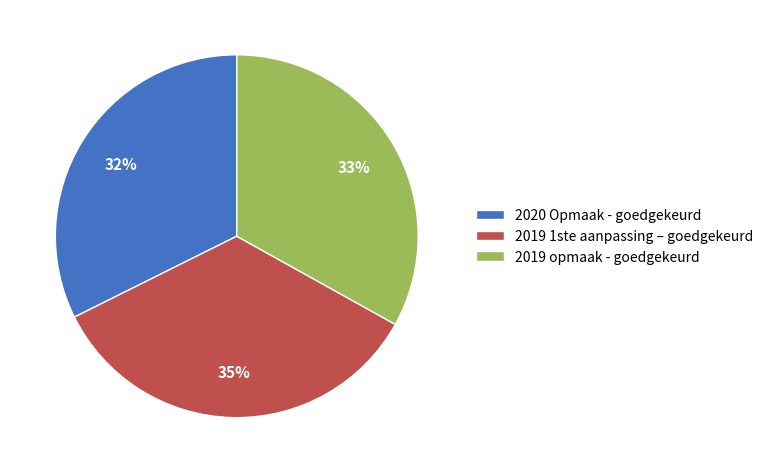

The 2019 opmaak - goedgekeurd slice represents 22% of the pie. True or false?

False